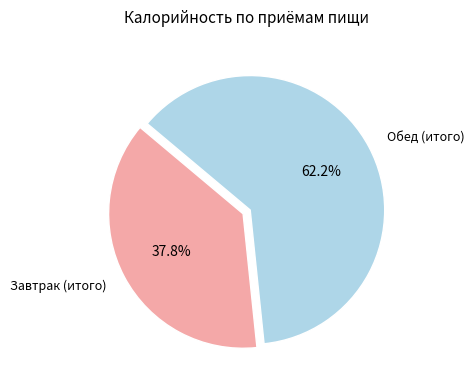

Which has a higher value, Завтрак (итого) or Обед (итого)?

Обед (итого)